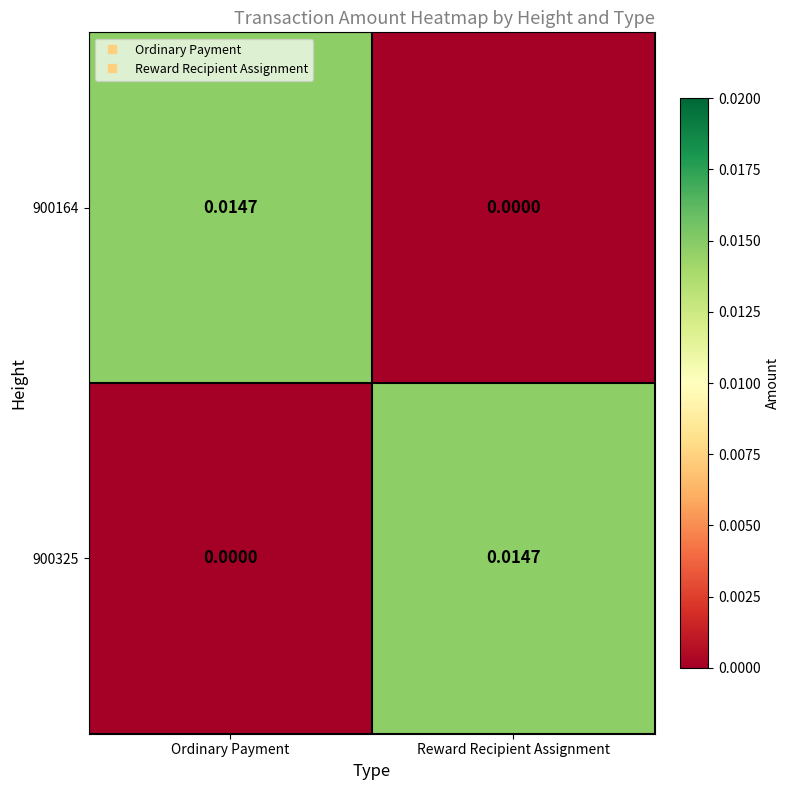

At which label is 900325 closest to 0?

Ordinary Payment